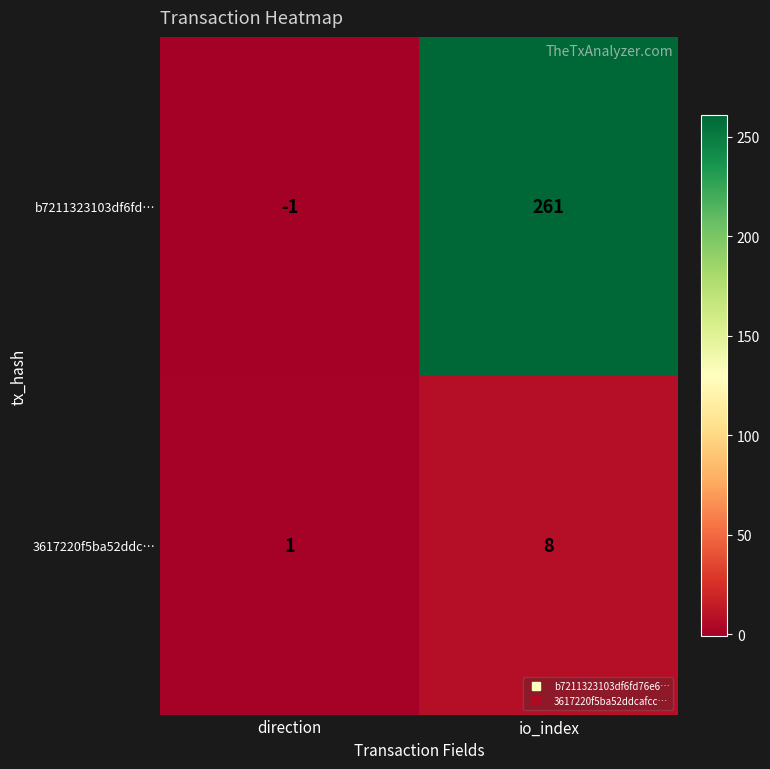

What is the total value across all series at io_index?

269